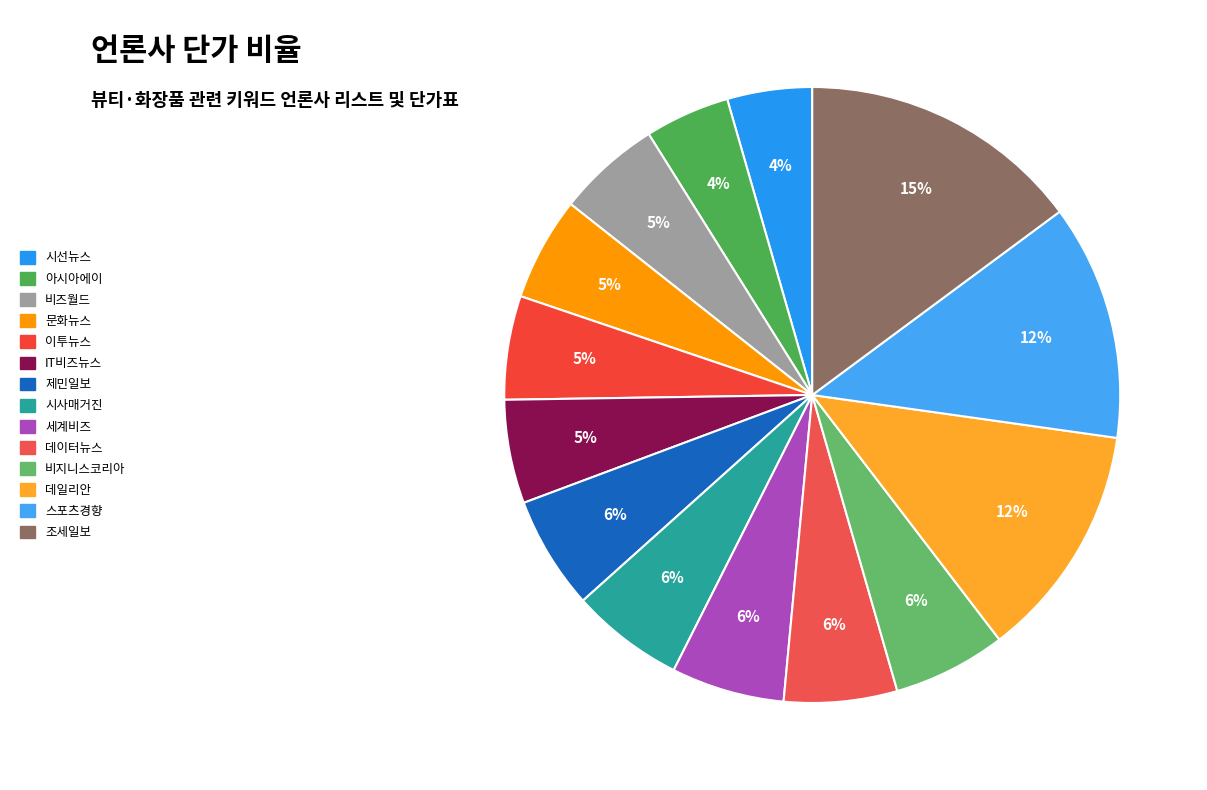

To the nearest percent, what is the combined percentage of 비지니스코리아 and 데이터뉴스?

12%